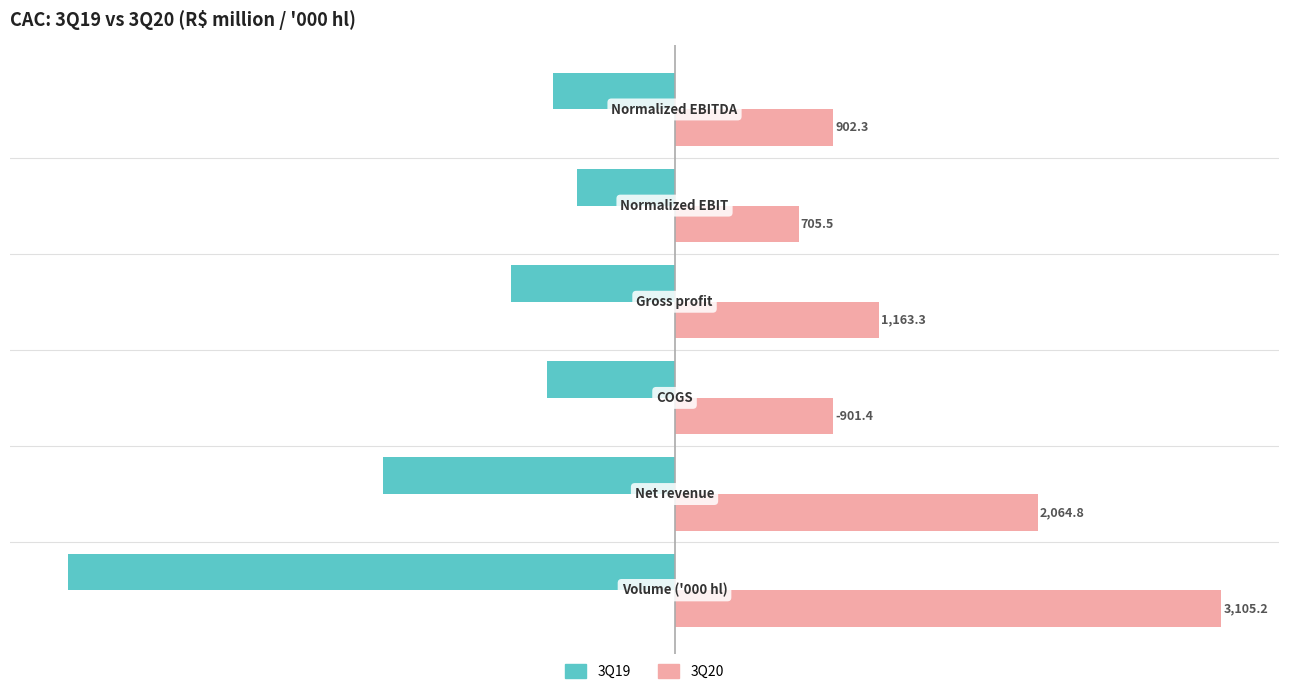

What is the sum of all 3Q19 values?

-8000.3